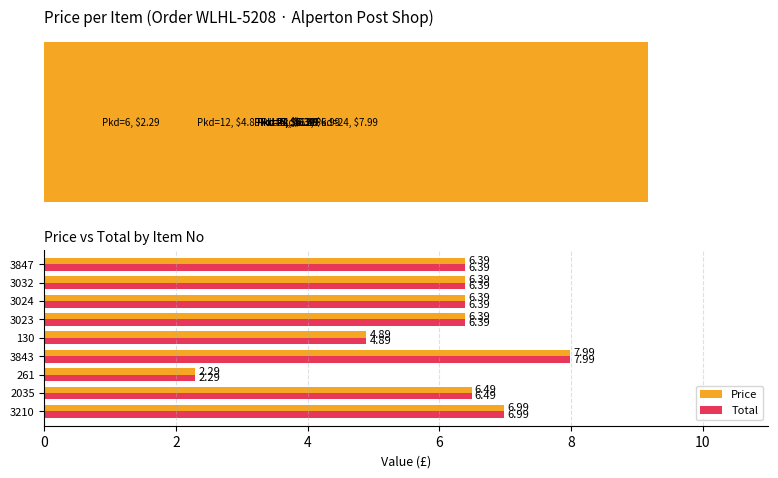

How many groups of bars are there?

9